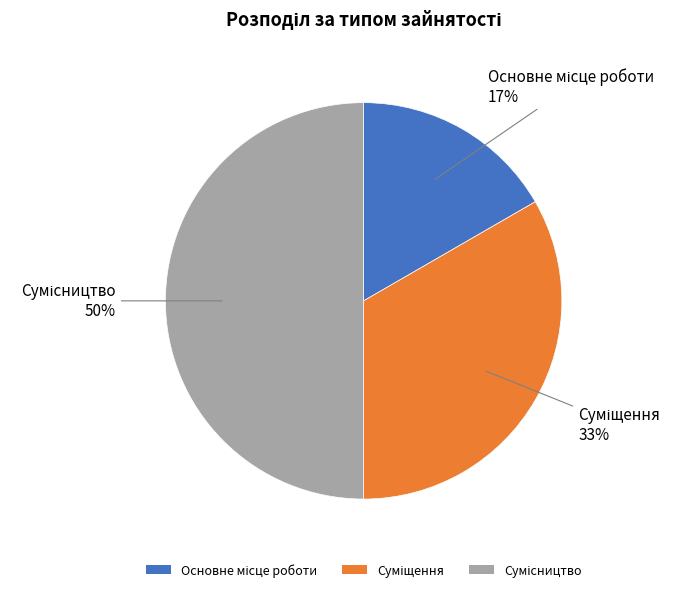

To the nearest percent, what is the average slice percentage?

33%